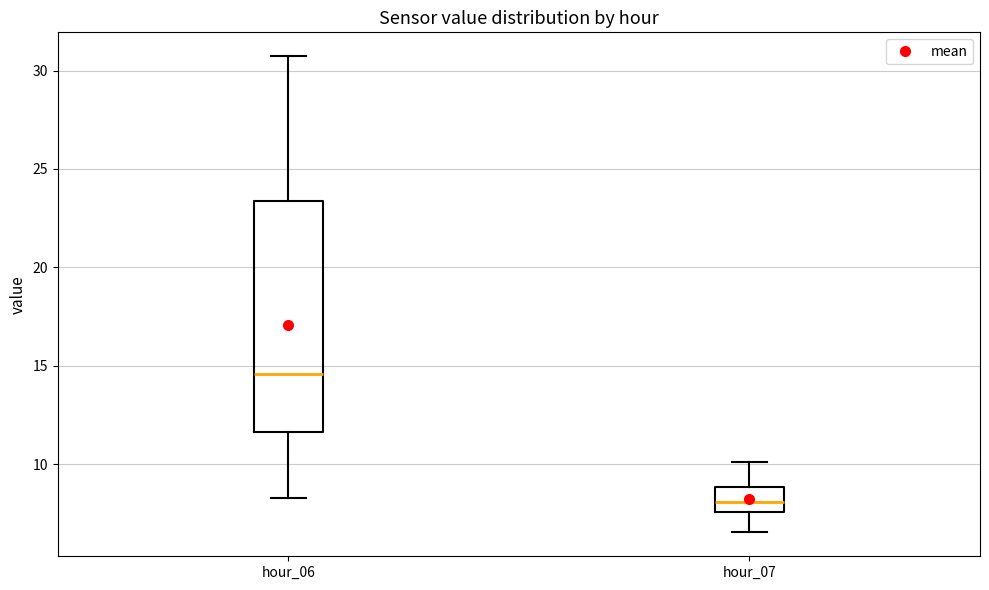

Where does the lower whisker of the box for hour_07 end on the y-axis? The values are not printed on the chart, so give them approximately, as read against the axis.

6.5